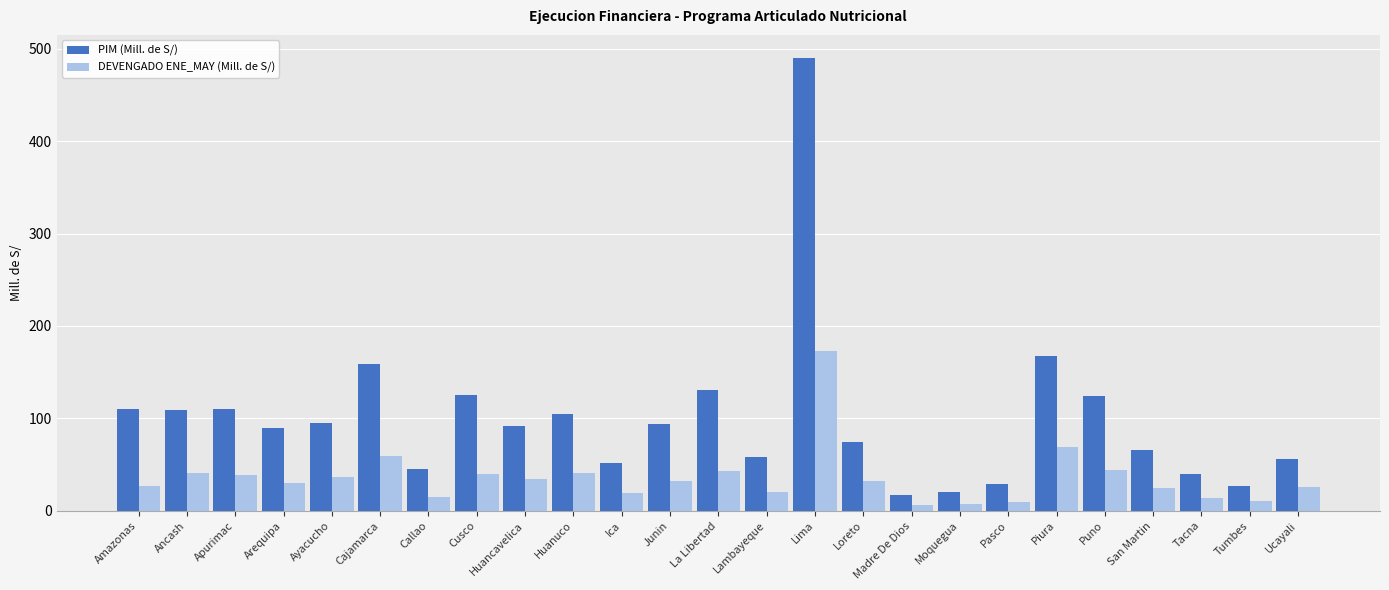

What is the label of the 4th bar from the left?

Arequipa